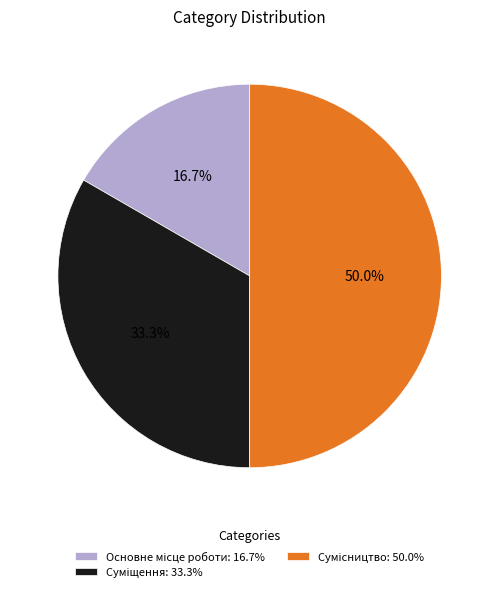

Count the number of slices in the pie.

3